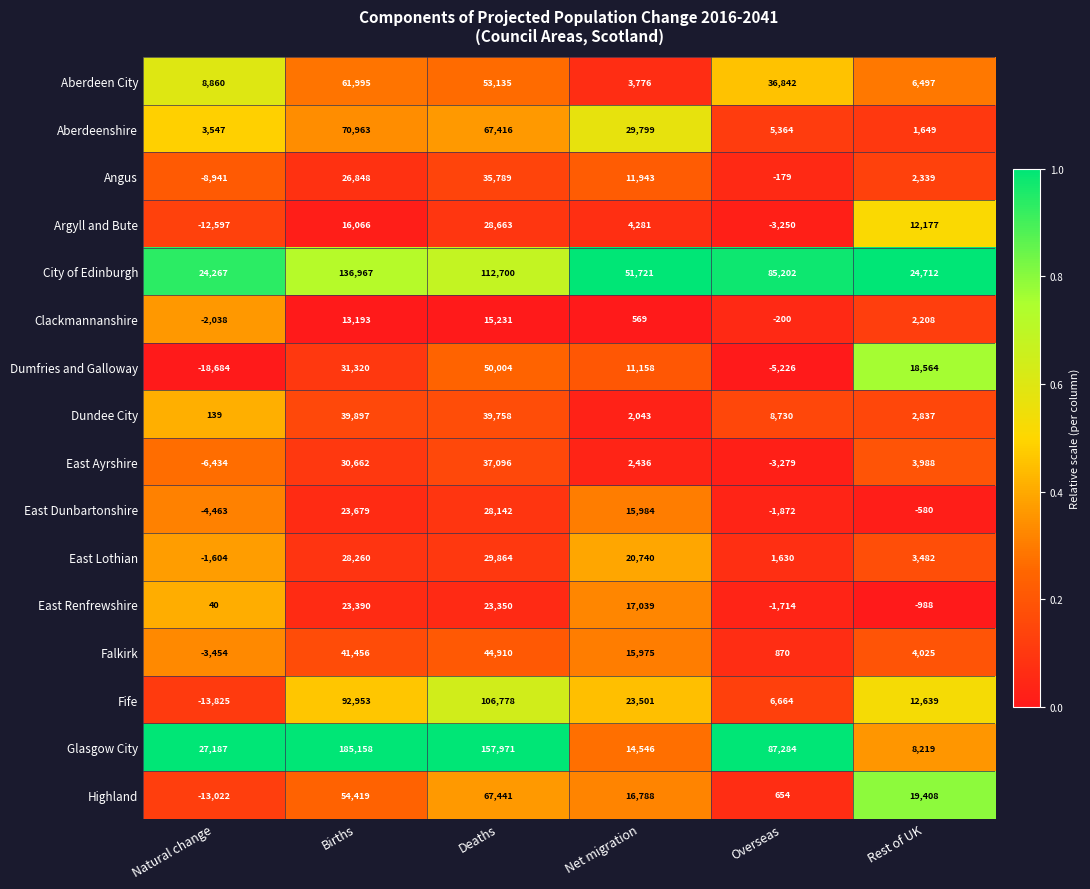

Is it true that Glasgow City equals 118269 at Overseas?

False